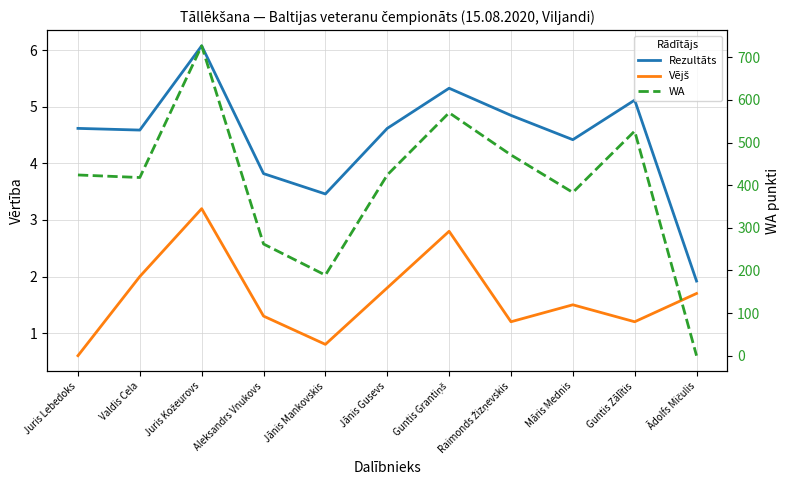

Between which two adjacent categories do WA and Vējš first intersect?

Guntis Zālītis and Ādolfs Mičulis